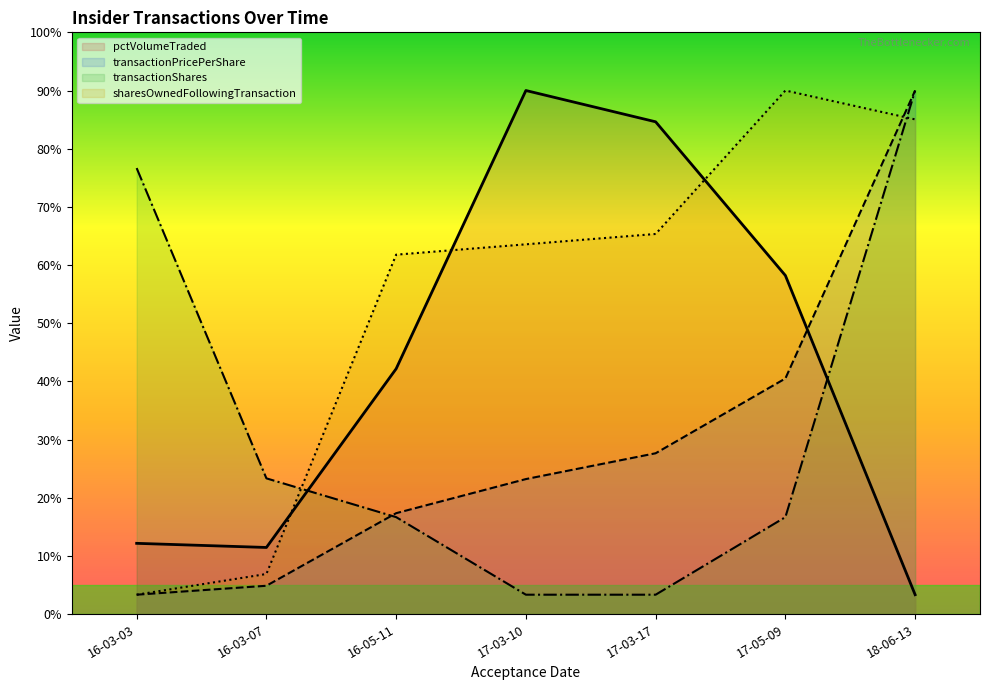

What is the sum of all pctVolumeTraded values?

9058.2